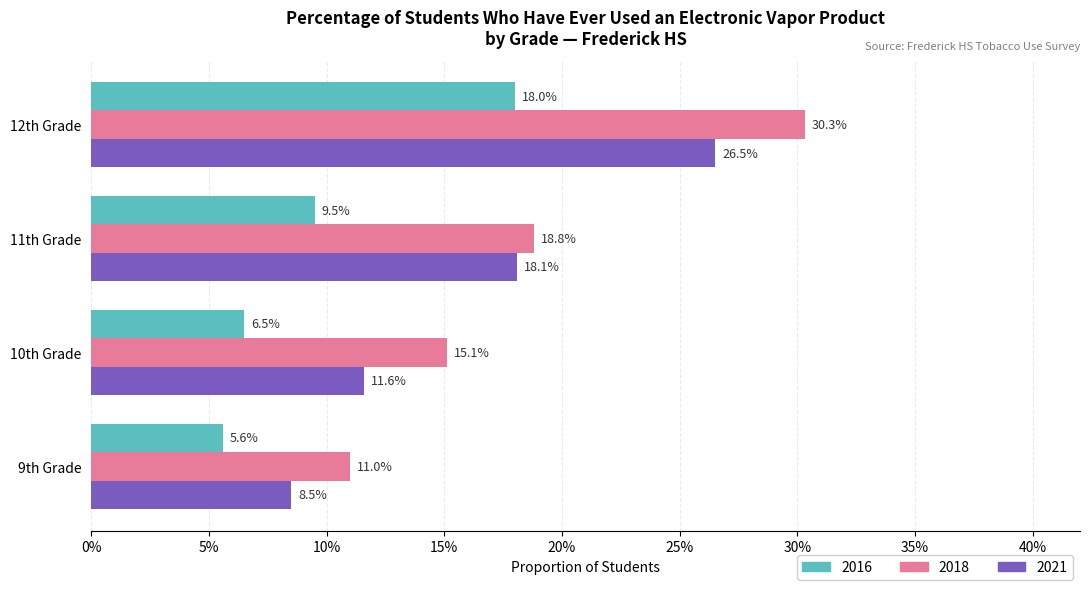

What are all the series names shown in the legend?

2016, 2018, 2021